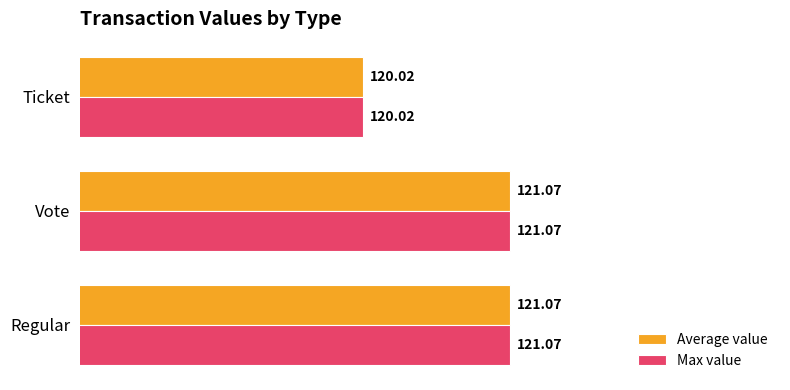

Which category has the lowest value across all series?

Ticket